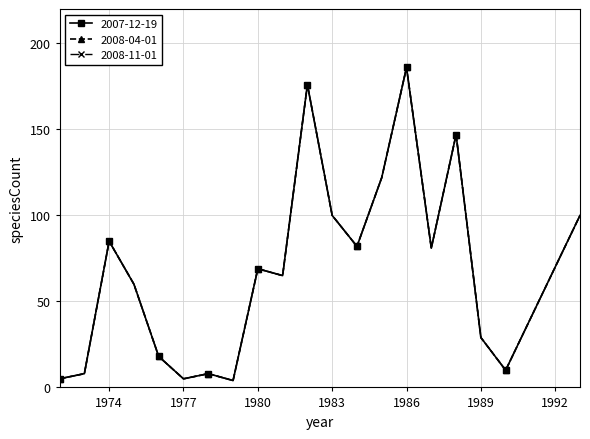

Is this an area chart (filled region under the line)?

No